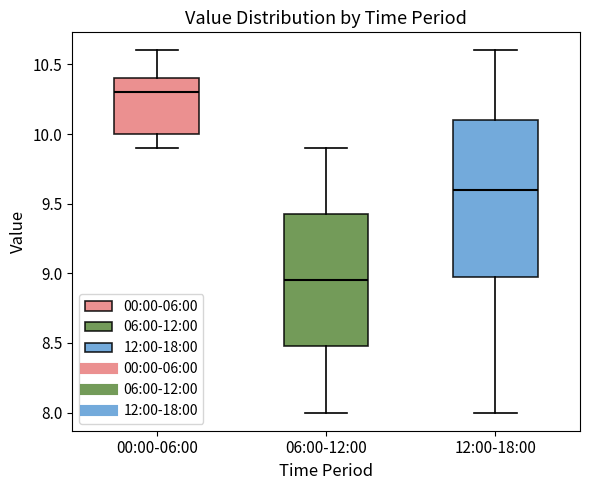

Where does the upper whisker of the box for 12:00-18:00 end on the y-axis? The values are not printed on the chart, so give them approximately, as read against the axis.

10.60